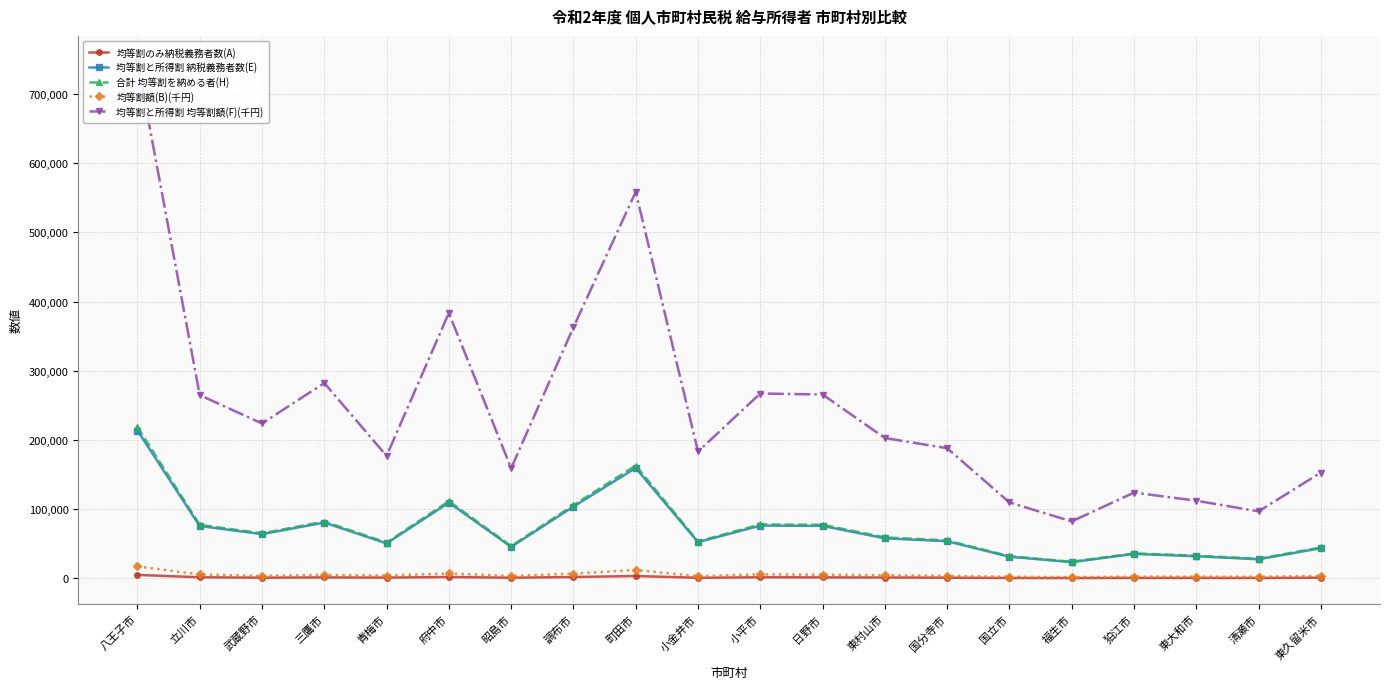

What is the label of the 1st point from the right?

東久留米市